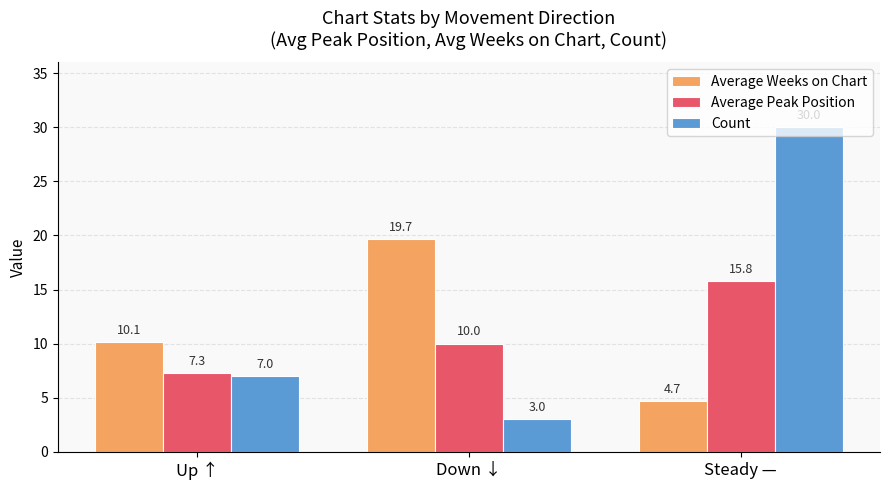

What is the difference between the Average Peak Position values at Down ↓ and Steady —?

5.8